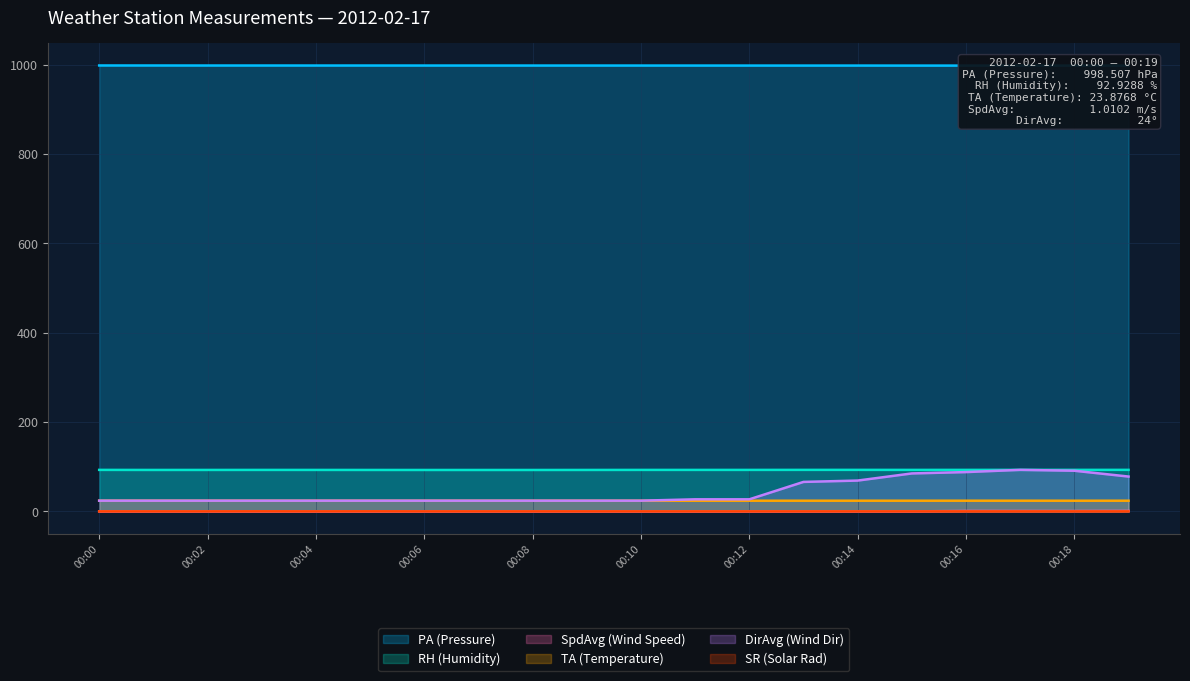

What is the average value of the RH (Humidity) series?

92.9